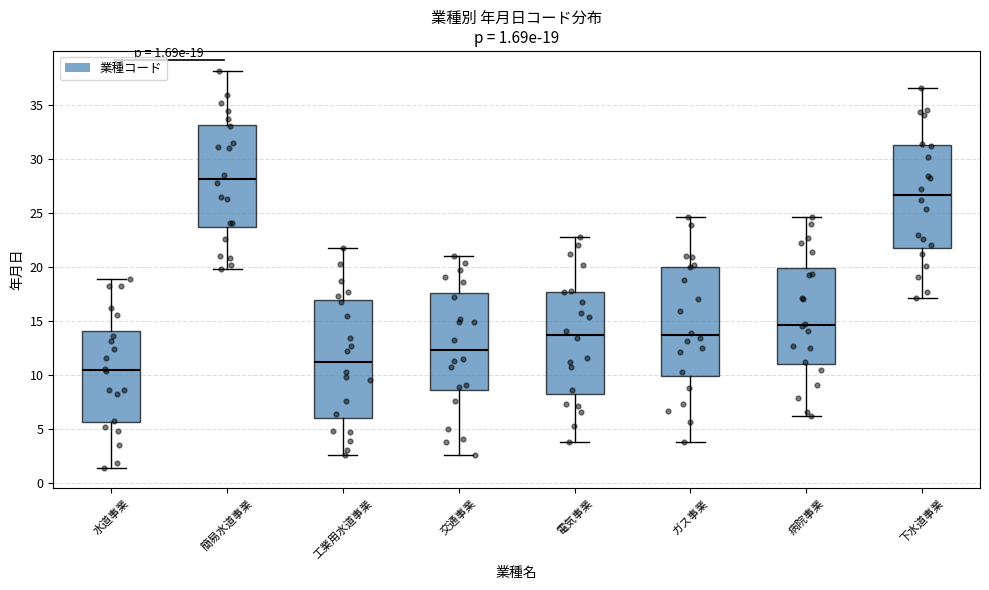

Which box has the highest median line?

簡易水道事業